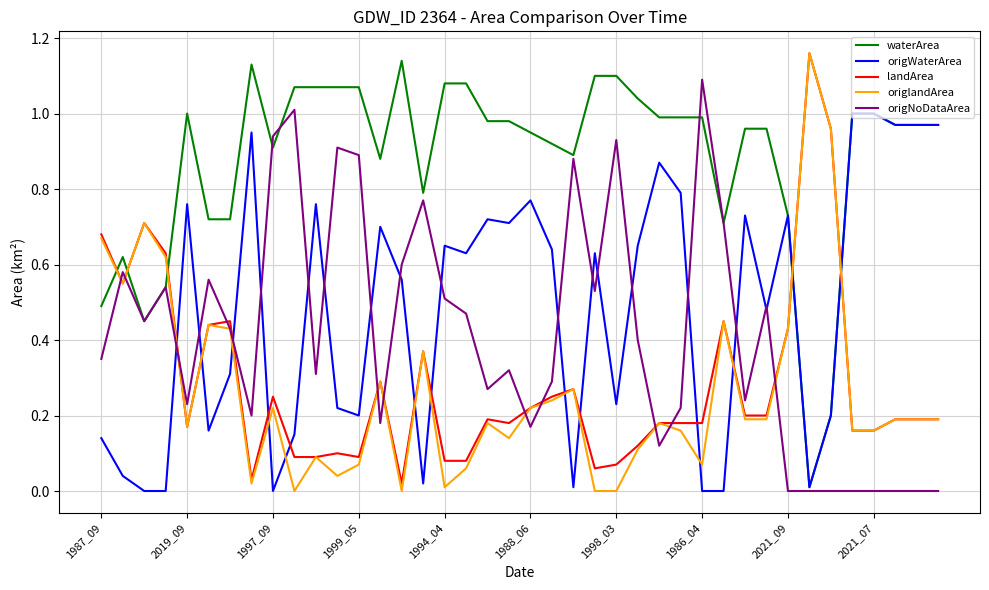

True or false: waterArea and origlandArea intersect in this chart.

True